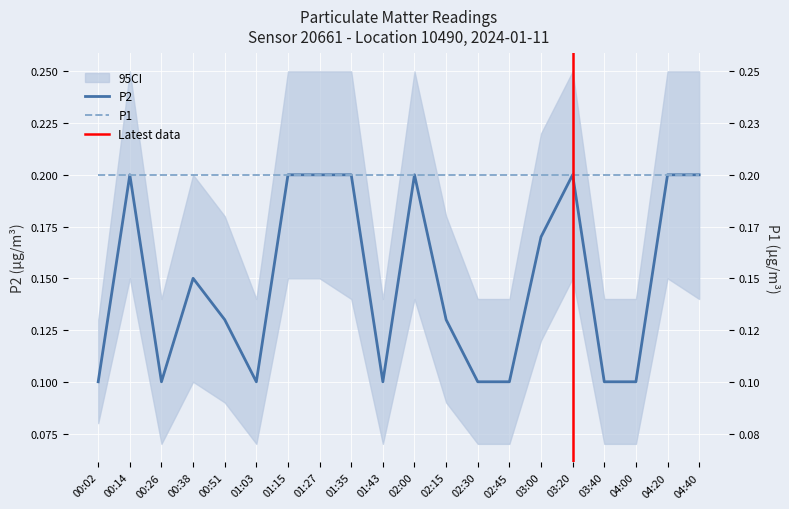

What is the difference between the maximum and minimum values?

0.1